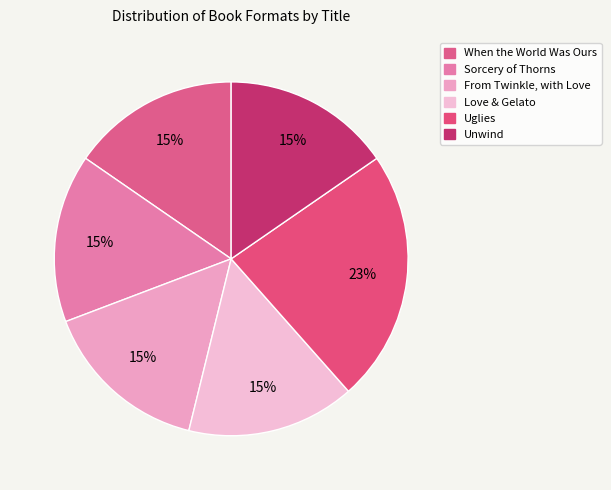

Combined, do When the World Was Ours and Unwind account for over 50%?

No